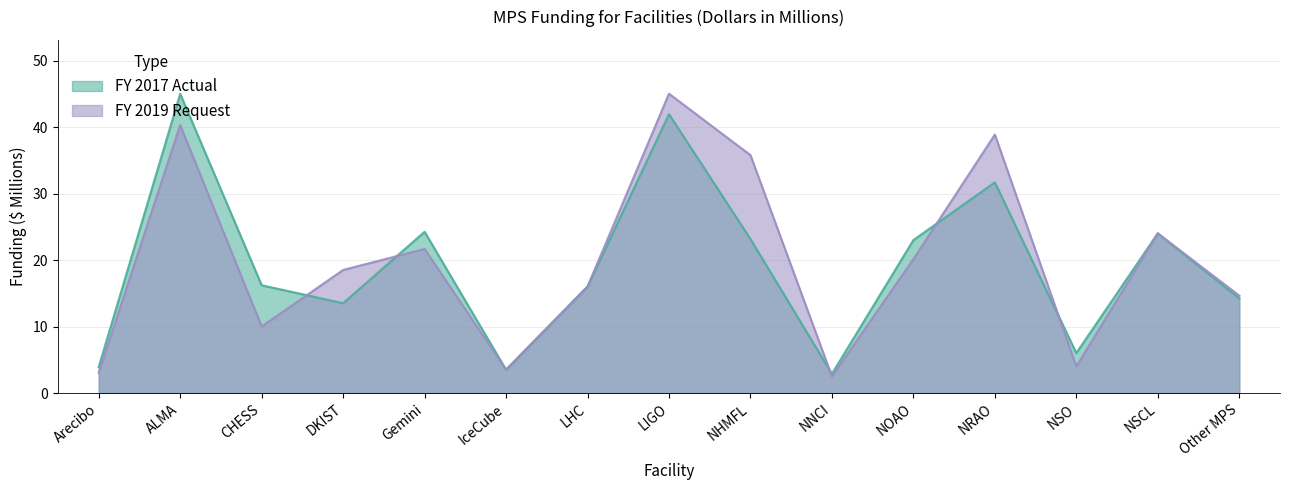

Which category has the lowest value in the FY 2019 Request series?

NNCI